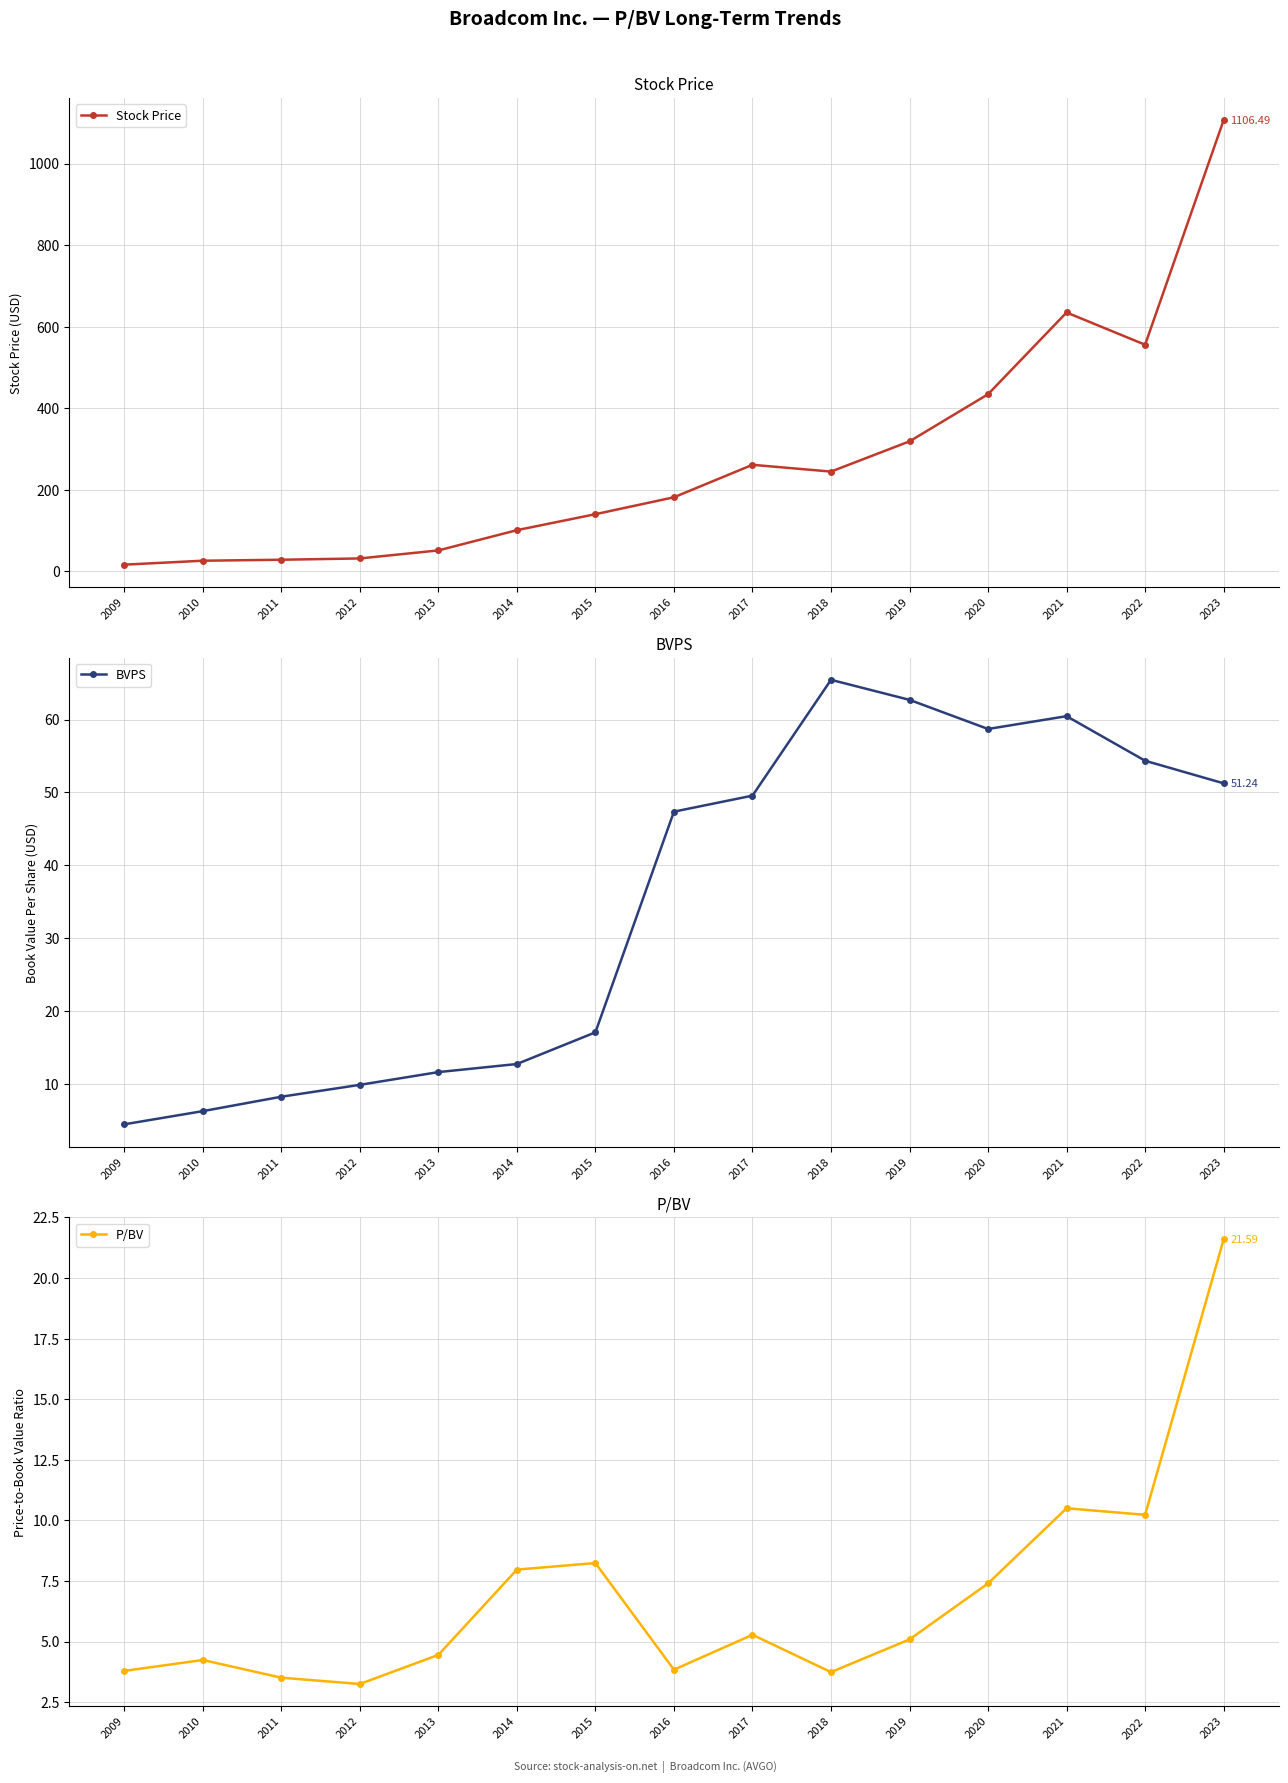

Reading left to right, what are all the values shown in this chart?

Stock Price: 16.7	26.4	28.8	32.0	51.6	101.3	140.5	181.9	261.5	244.9	319.0	434.6	635.0	555.9	1106.5
BVPS: 4.4	6.2	8.2	9.8	11.6	12.7	17.1	47.4	49.5	65.5	62.7	58.7	60.5	54.3	51.2
P/BV: 3.8	4.2	3.5	3.2	4.5	8.0	8.2	3.8	5.3	3.7	5.1	7.4	10.5	10.2	21.6